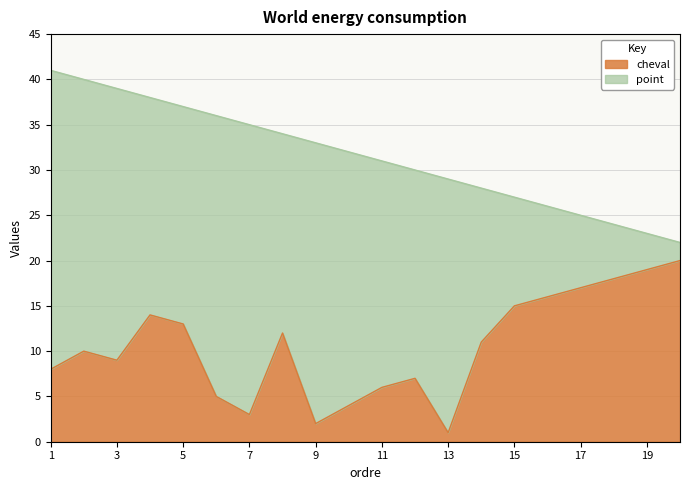

Is it true that cheval equals 12 at 3?

False